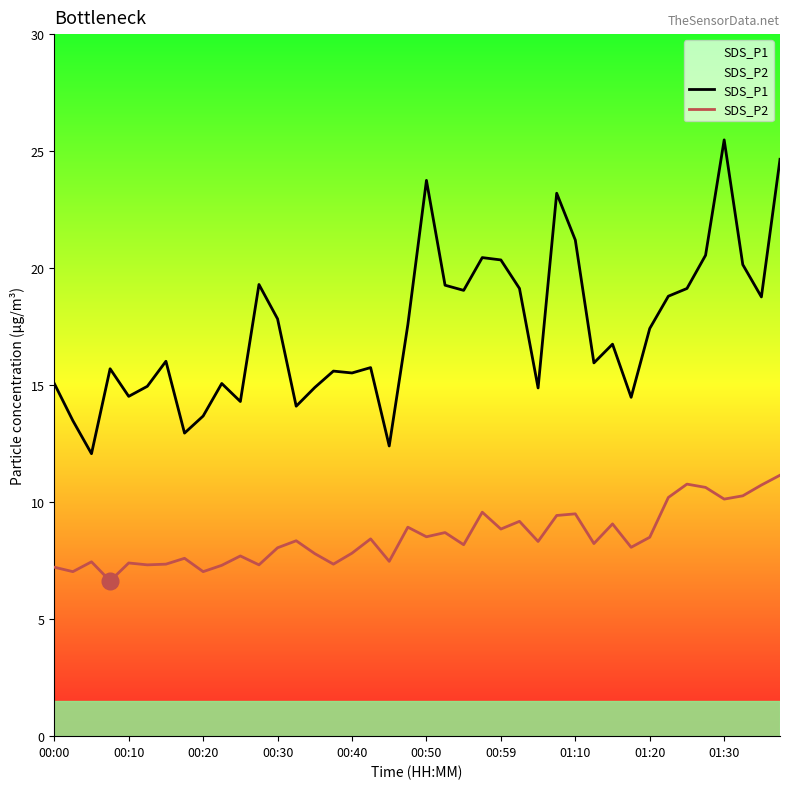

True or false: SDS_P1 and SDS_P2 cross at least once.

False